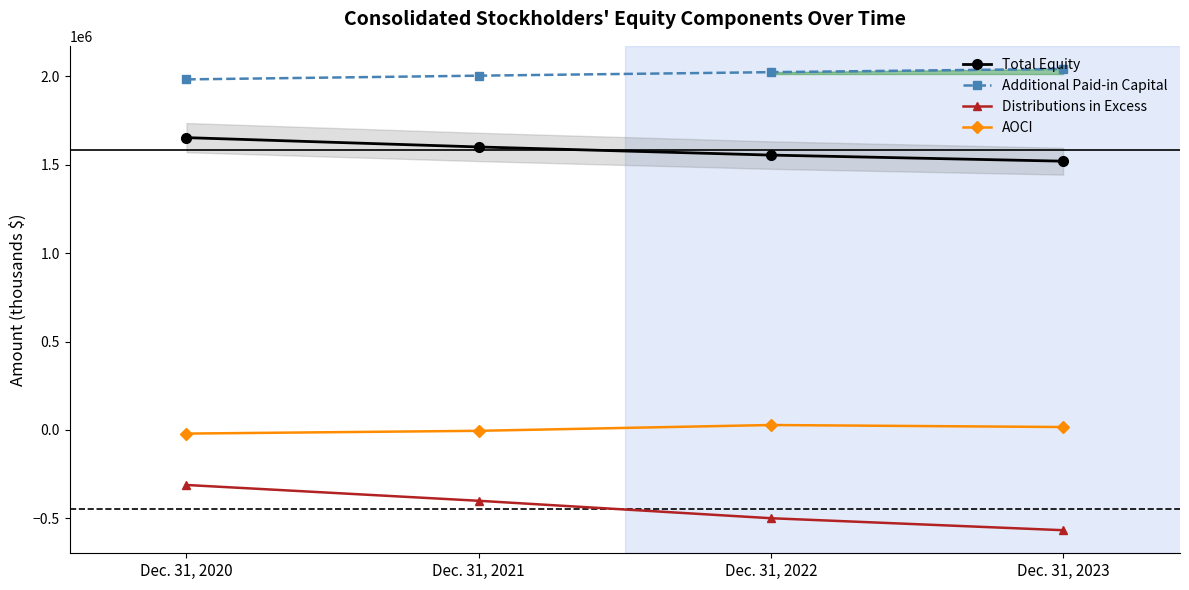

What is the average value of the Distributions in Excess series?

-444614